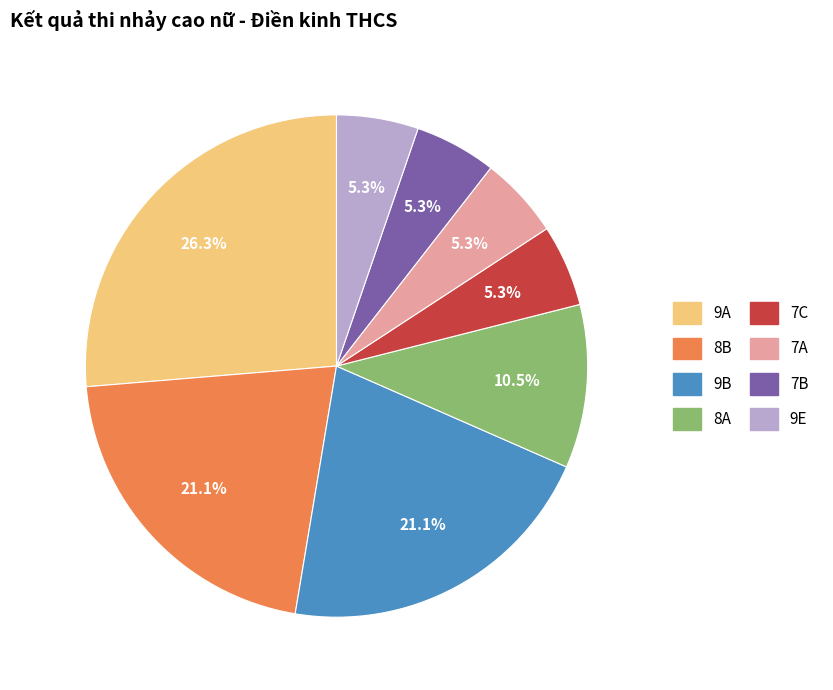

Does any single category account for the majority?

No